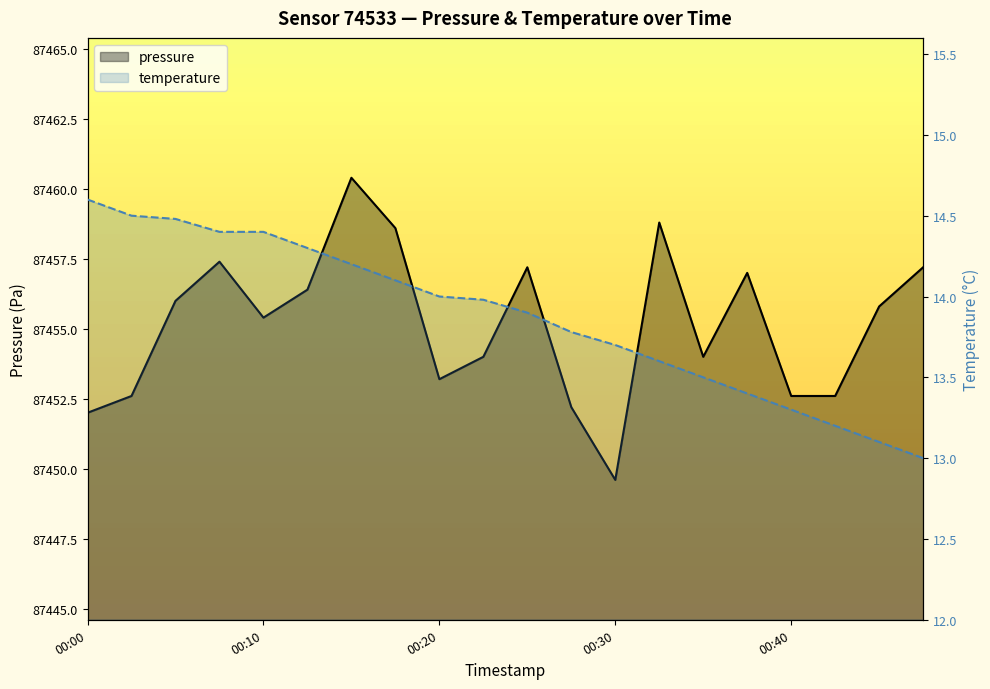

True or false: temperature has more than 1 interior local peaks.

False